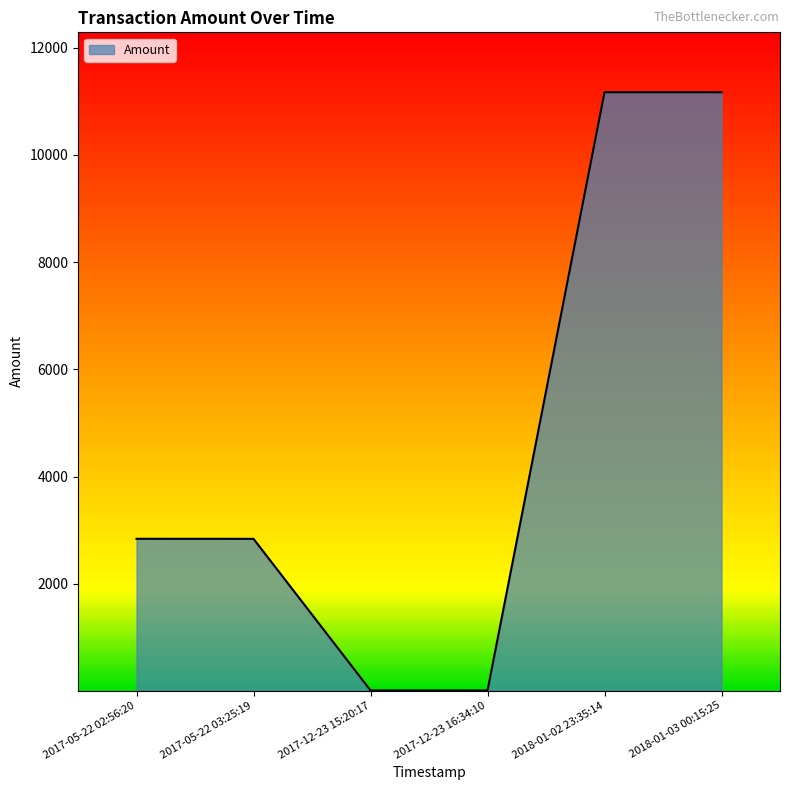

The value at 2017-05-22 03:25:19 is 4268.3. True or false?

False